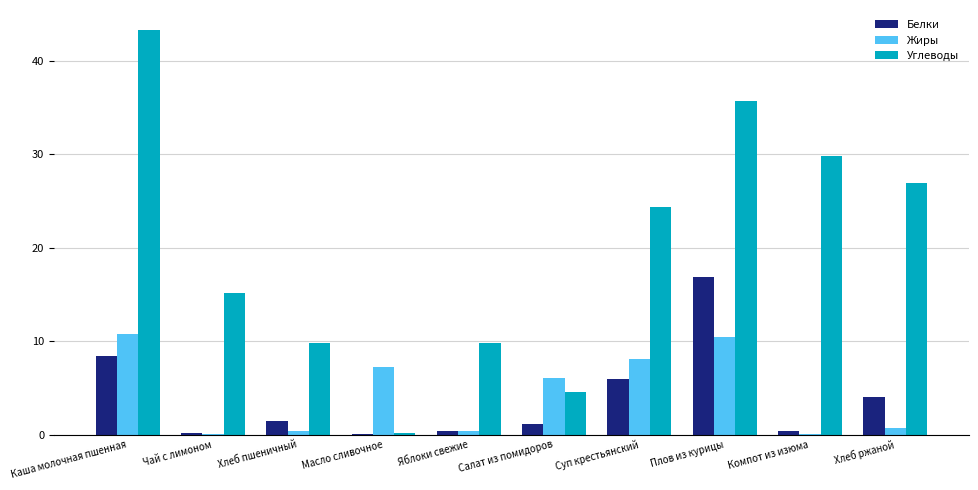

What is the sum of all Белки values?

39.0